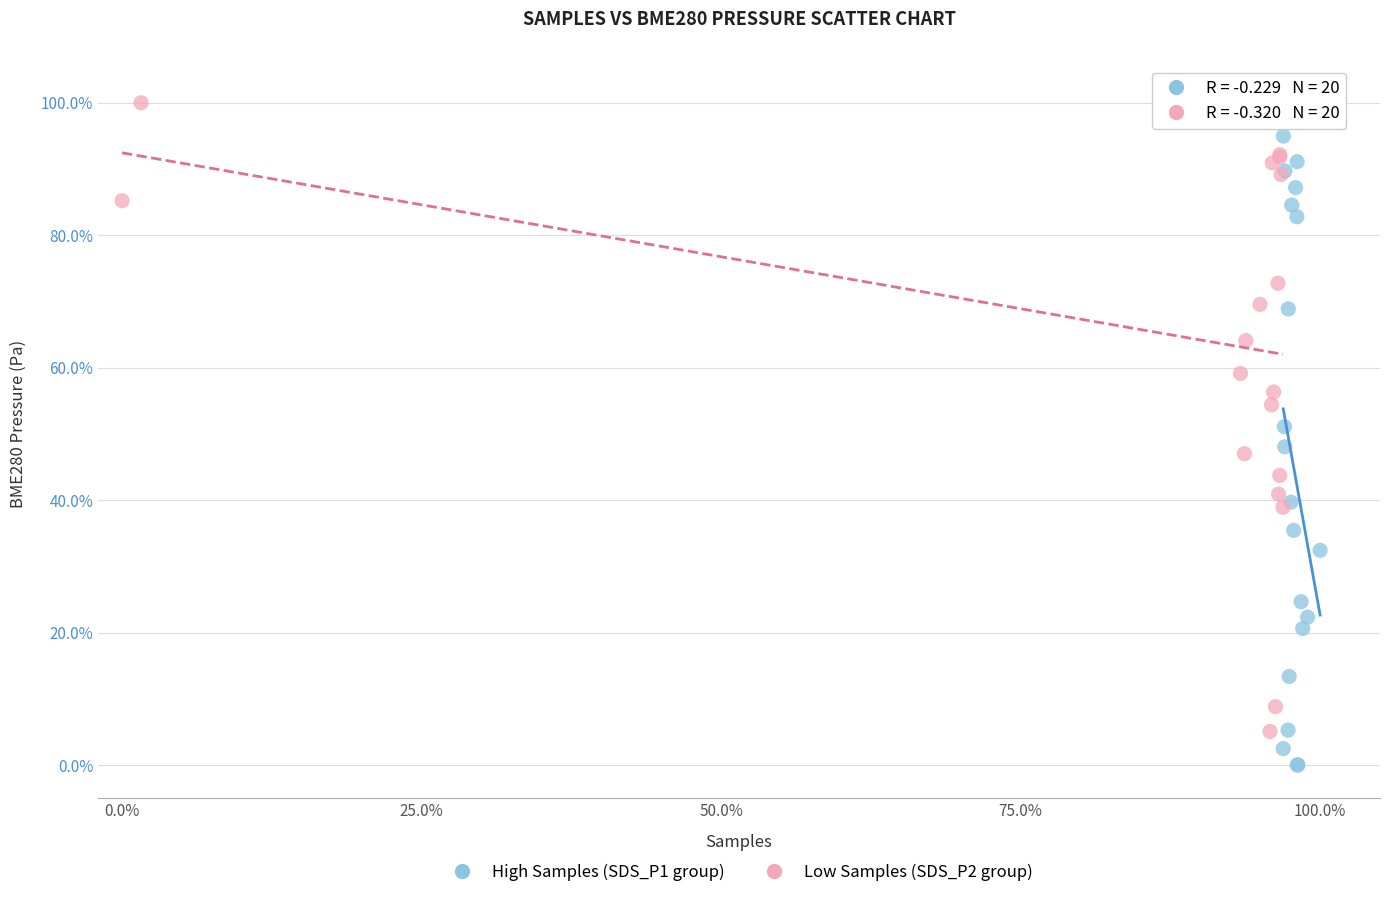

What are all the series names shown in the legend?

High Samples (SDS_P1 group), Low Samples (SDS_P2 group)